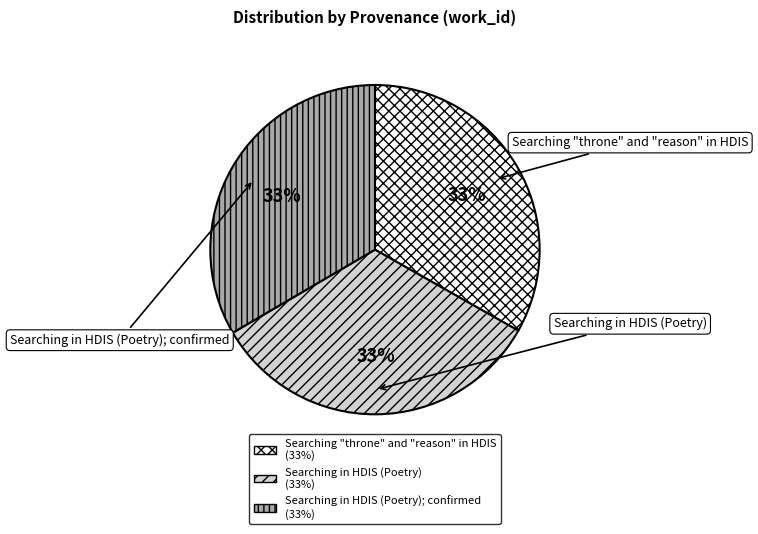

To the nearest percent, what portion does Searching "throne" and "reason" in HDIS represent?

33%